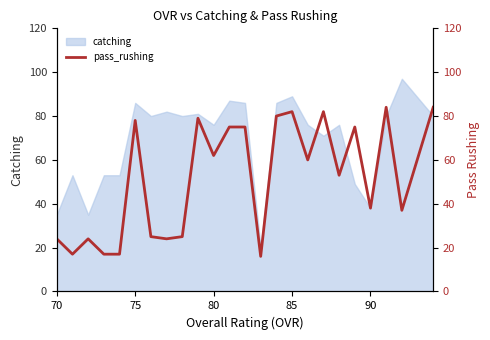

Does the chart have visible grid lines?

No